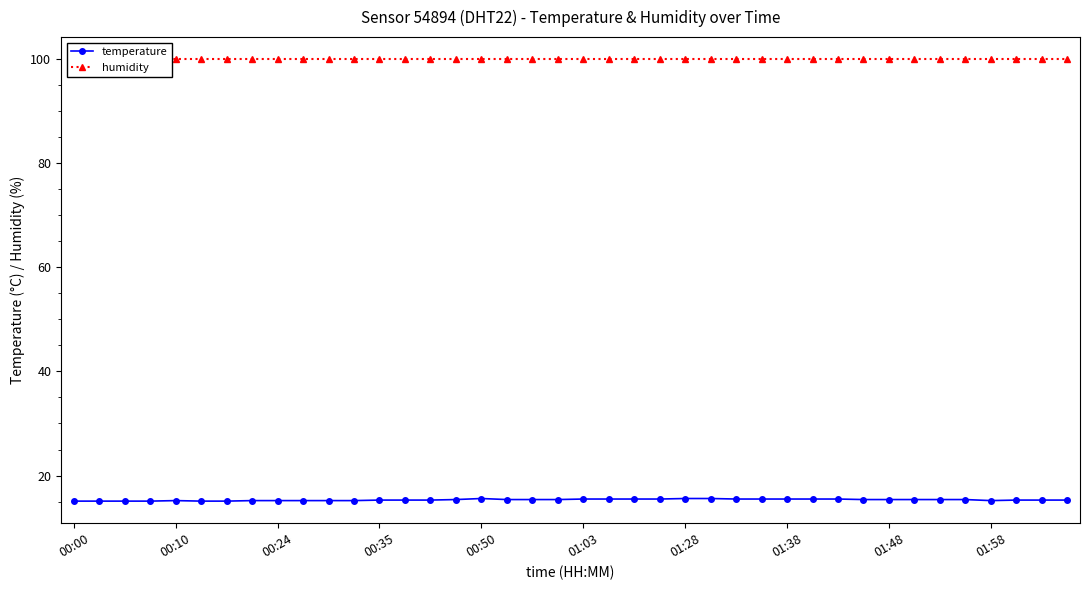

Does the chart display data point markers on the line(s)?

Yes